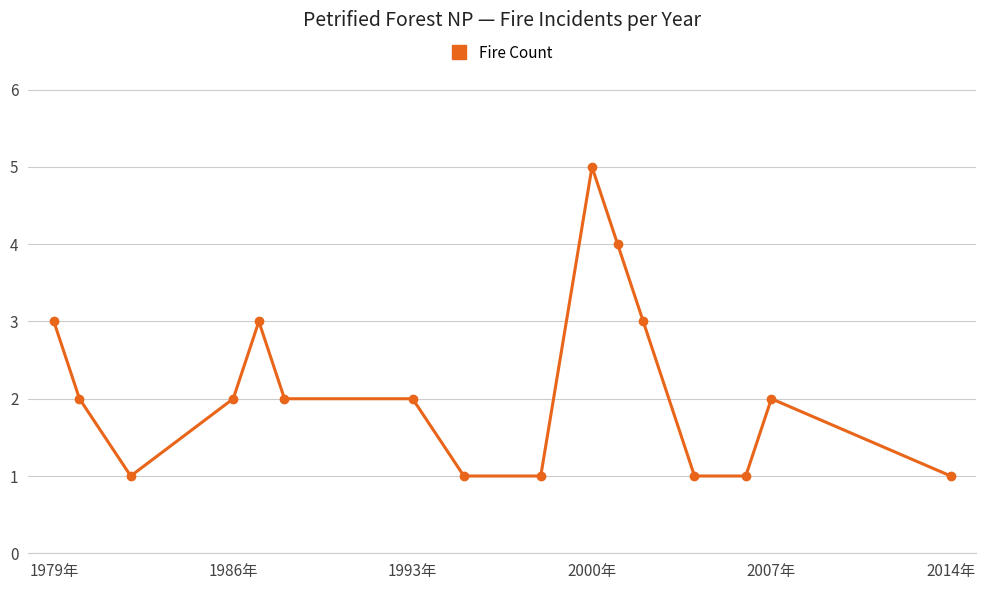

What is the sum of all values?

34